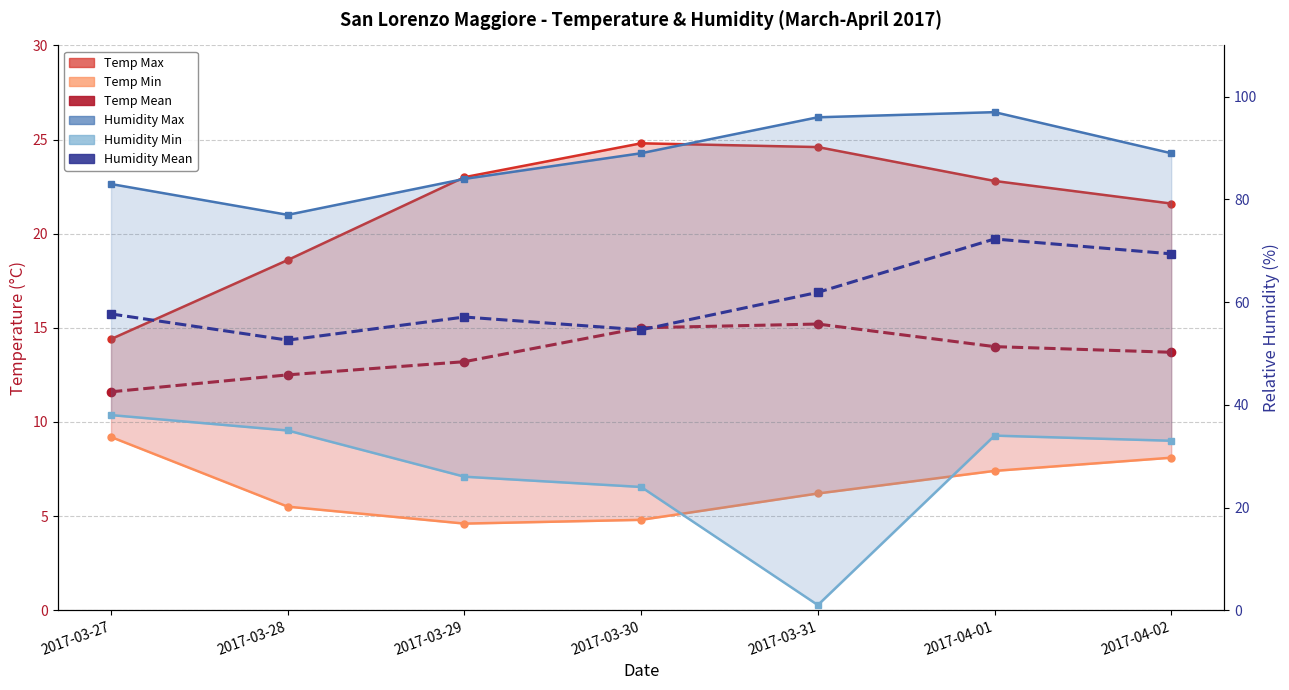

How many lines are shown in the chart?

6